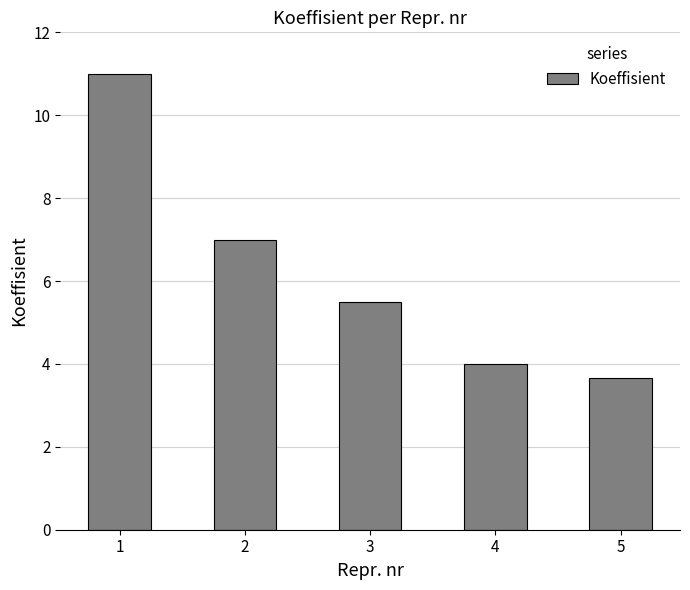

Reading right to left, extract all data points from this chart.

3.7	4.0	5.5	7.0	11.0